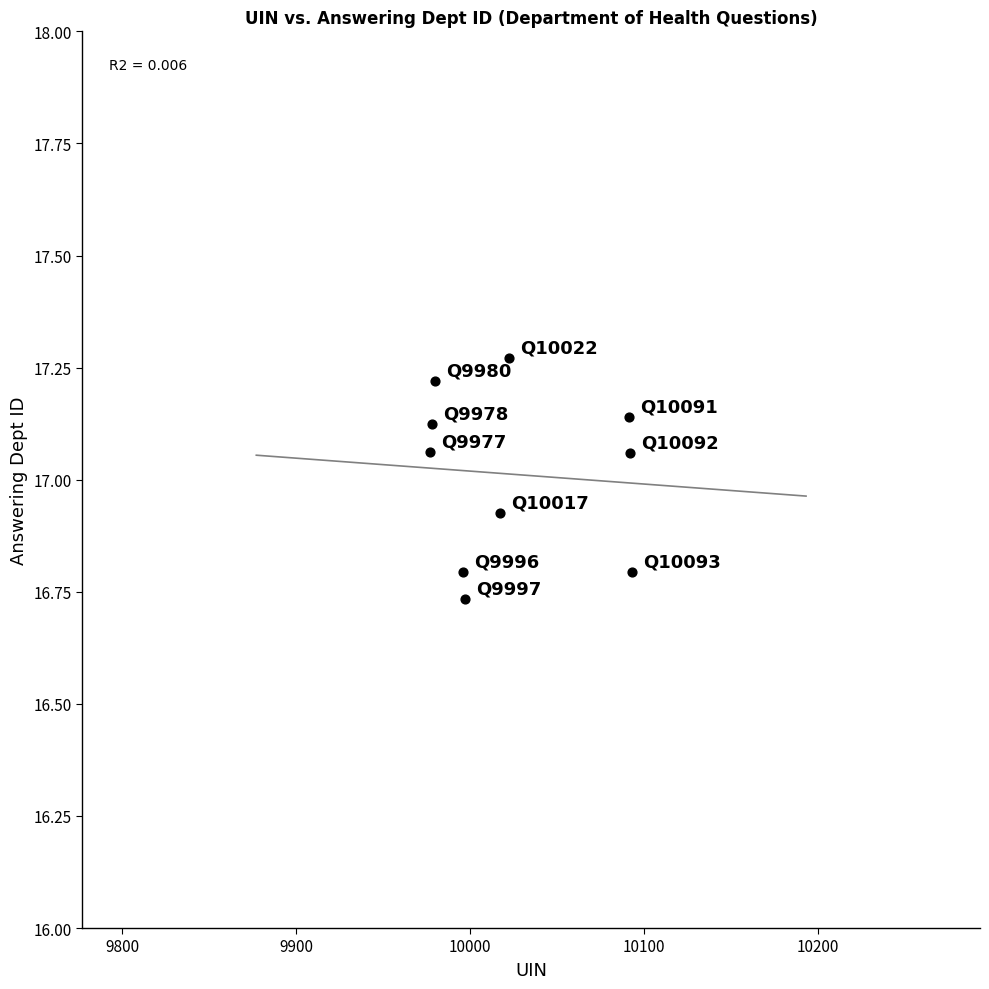

What is the range of Y values (max minus min)?

0.5